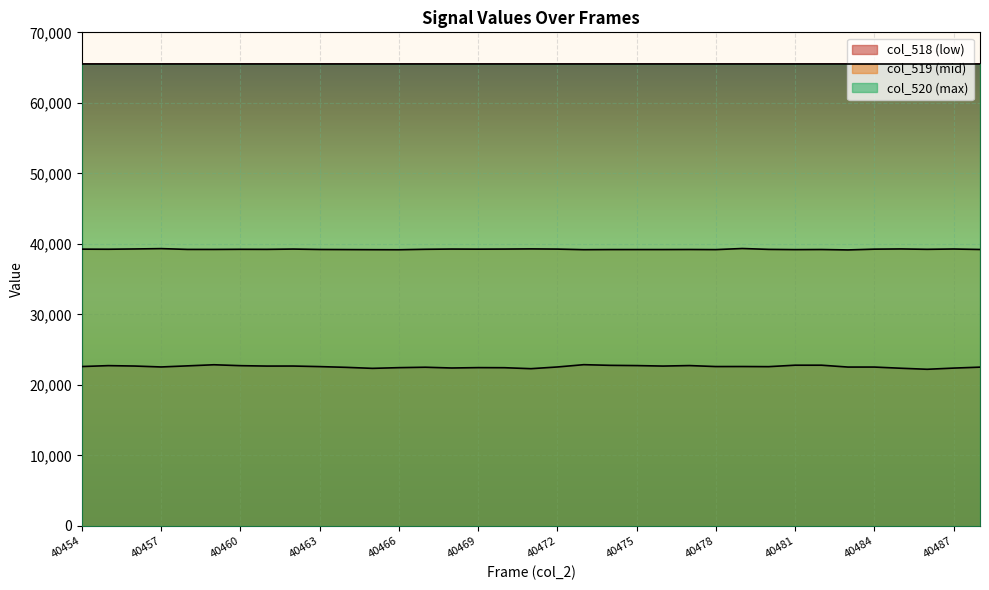

At which category does col_518 reach its first local peak?

40455